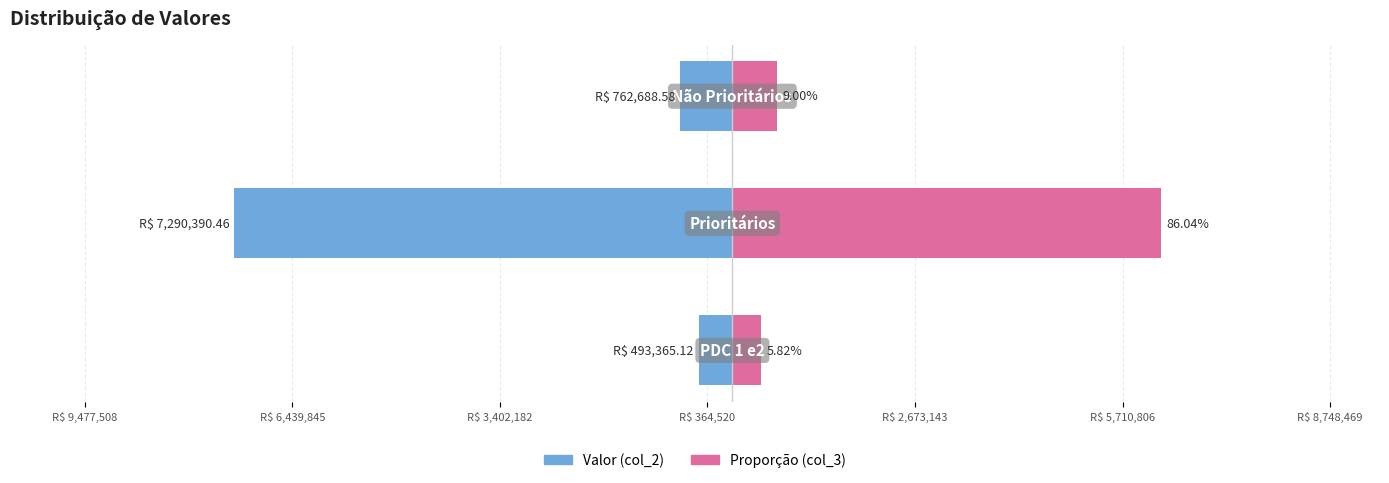

Which has a higher value, R$ 9,477,508 or R$ 3,402,182?

R$ 9,477,508